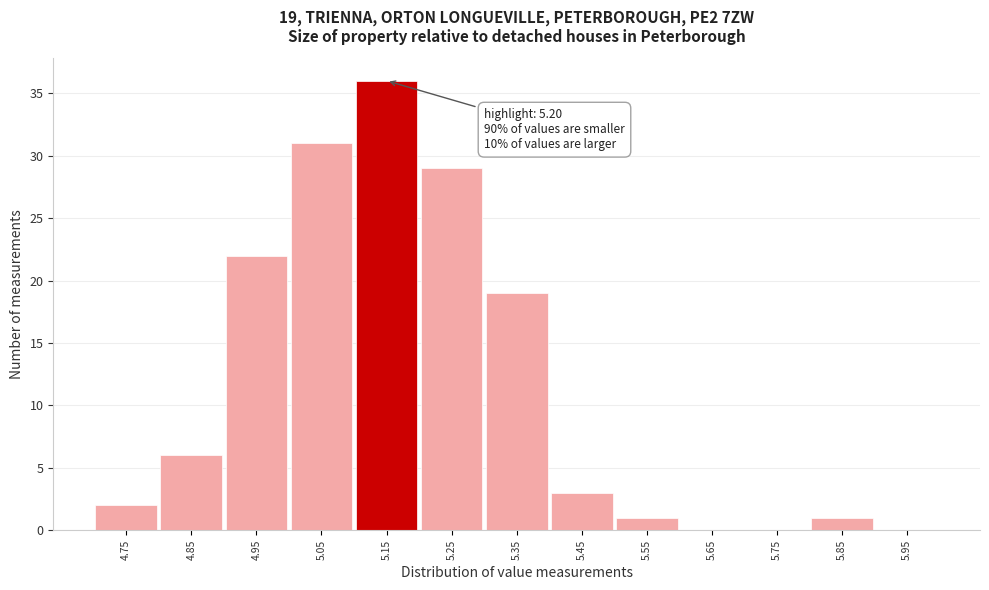

Reading left to right, transcribe all the data shown in this chart.

4.75=2	4.85=6	4.95=22	5.05=31	5.15=36	5.25=29	5.35=19	5.45=3	5.55=1	5.65=0	5.75=0	5.85=1	5.95=0